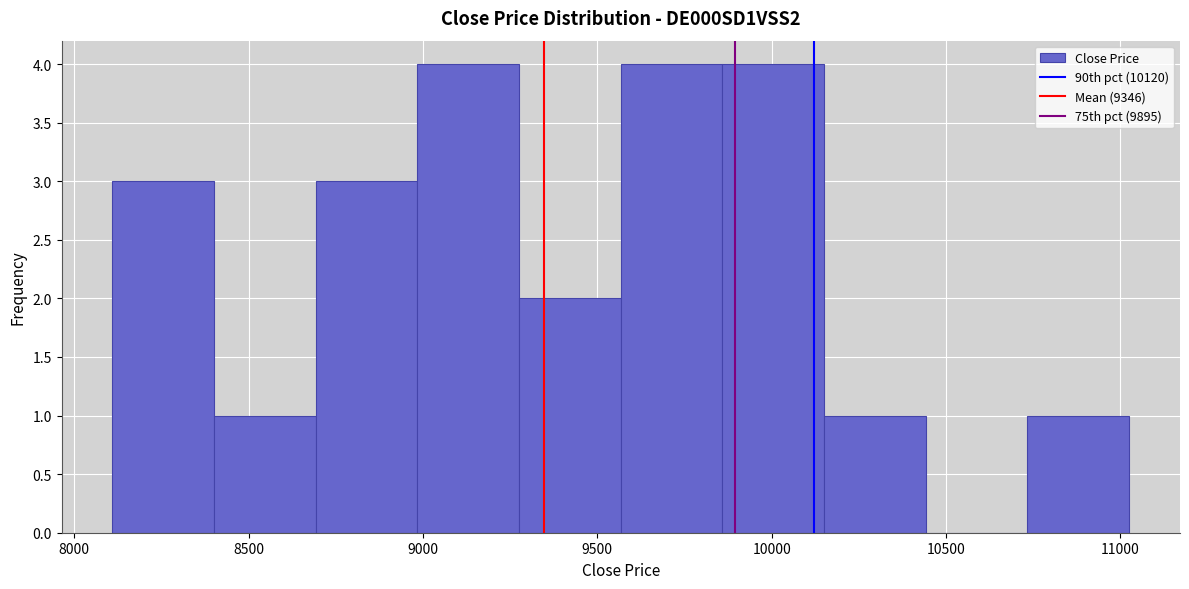

Reading left to right, list every bar in this chart as the range it spans on the x-axis followed by its height. Neither the bar edges nor the heights are printed on the chart, so give them approximately, as read against the axes.

8100 to 8400: 3
8400 to 8700: 1
8700 to 9000: 3
9000 to 9300: 4
9300 to 9550: 2
9550 to 9850: 4
9850 to 10150: 4
10150 to 10450: 1
10450 to 10750: 0
10750 to 11050: 1